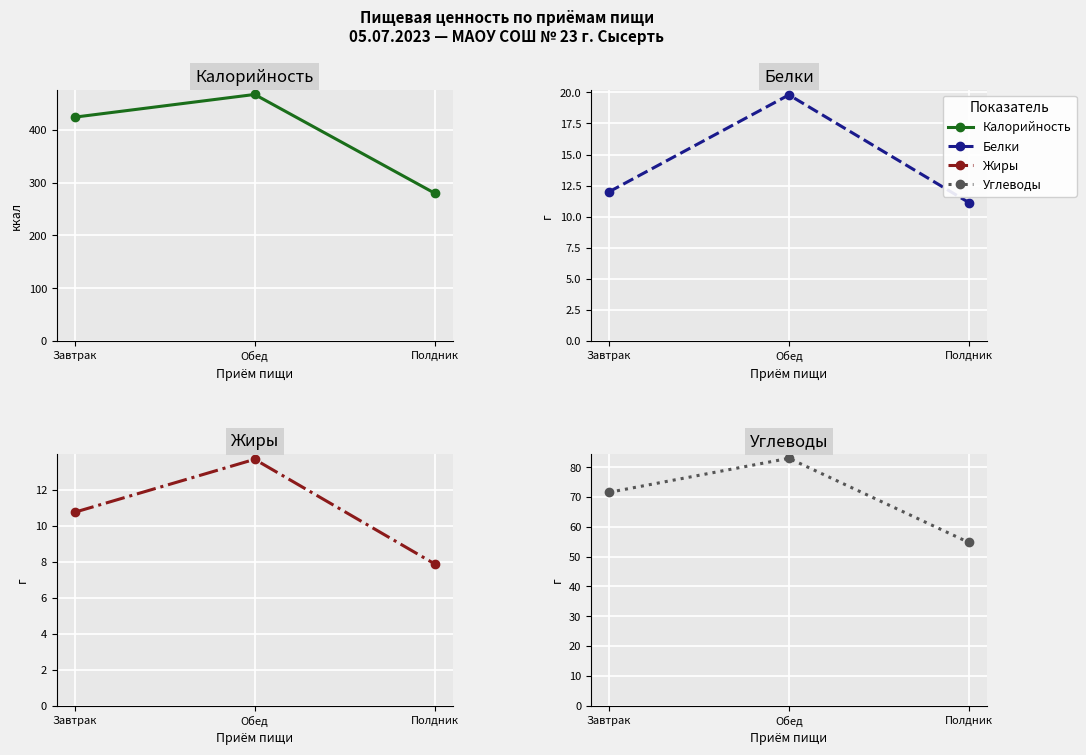

How many values in the Белки series are below 12?

1